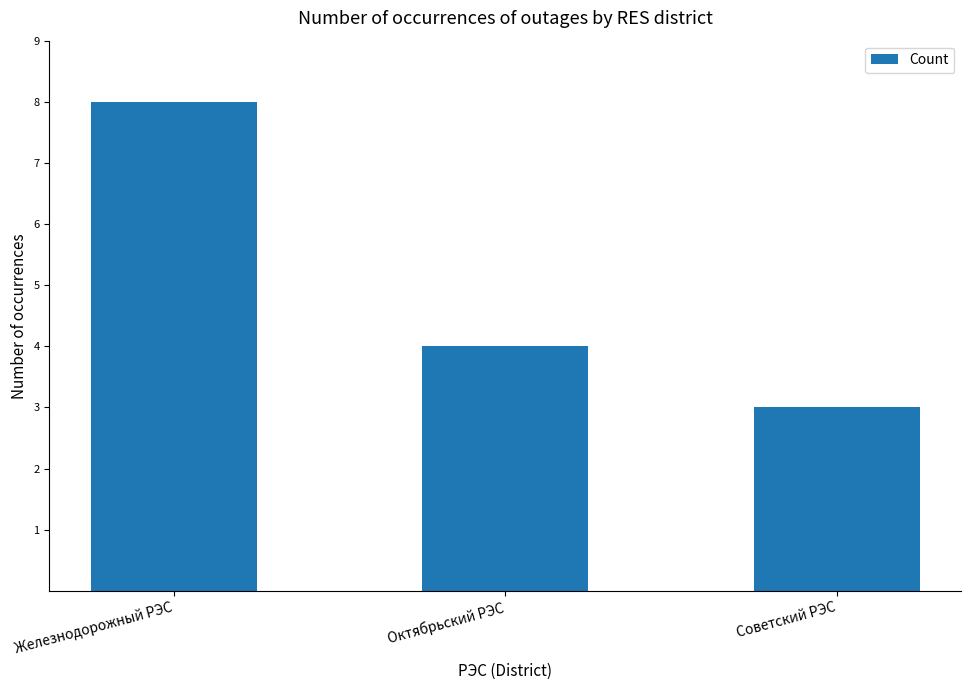

What is the difference between the values at  Железнодорожный РЭС and  Советский РЭС?

5